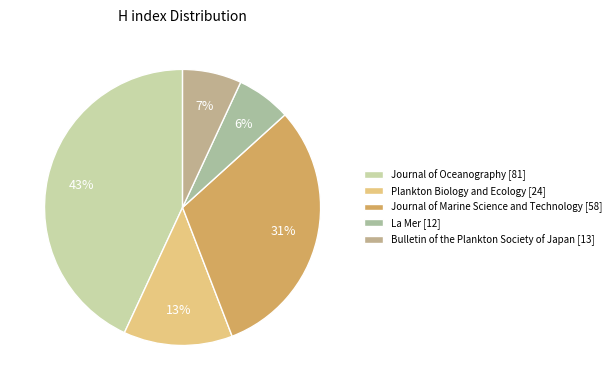

Which has a higher value, Journal of Marine Science and Technology or Bulletin of the Plankton Society of Japan?

Journal of Marine Science and Technology